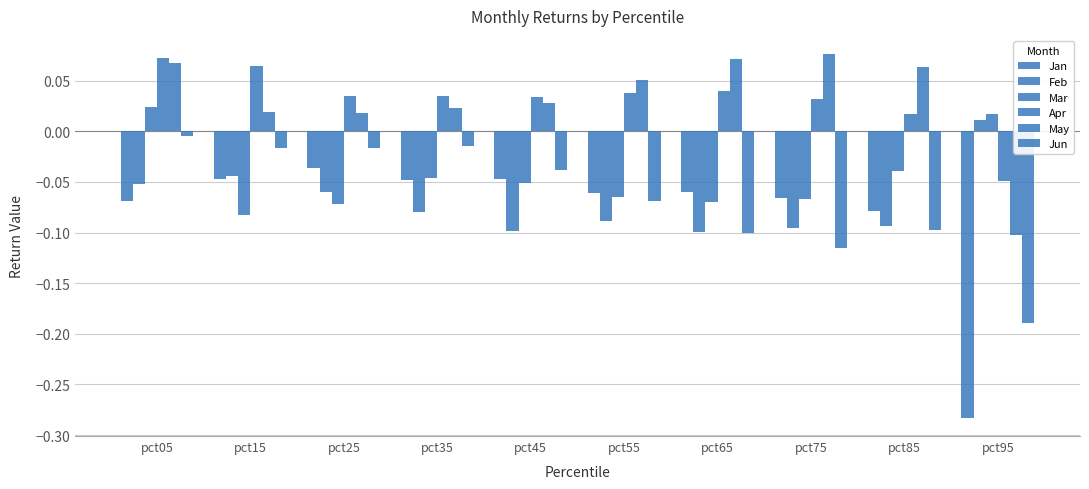

What is the difference between the highest and lowest values at pct35?

0.1